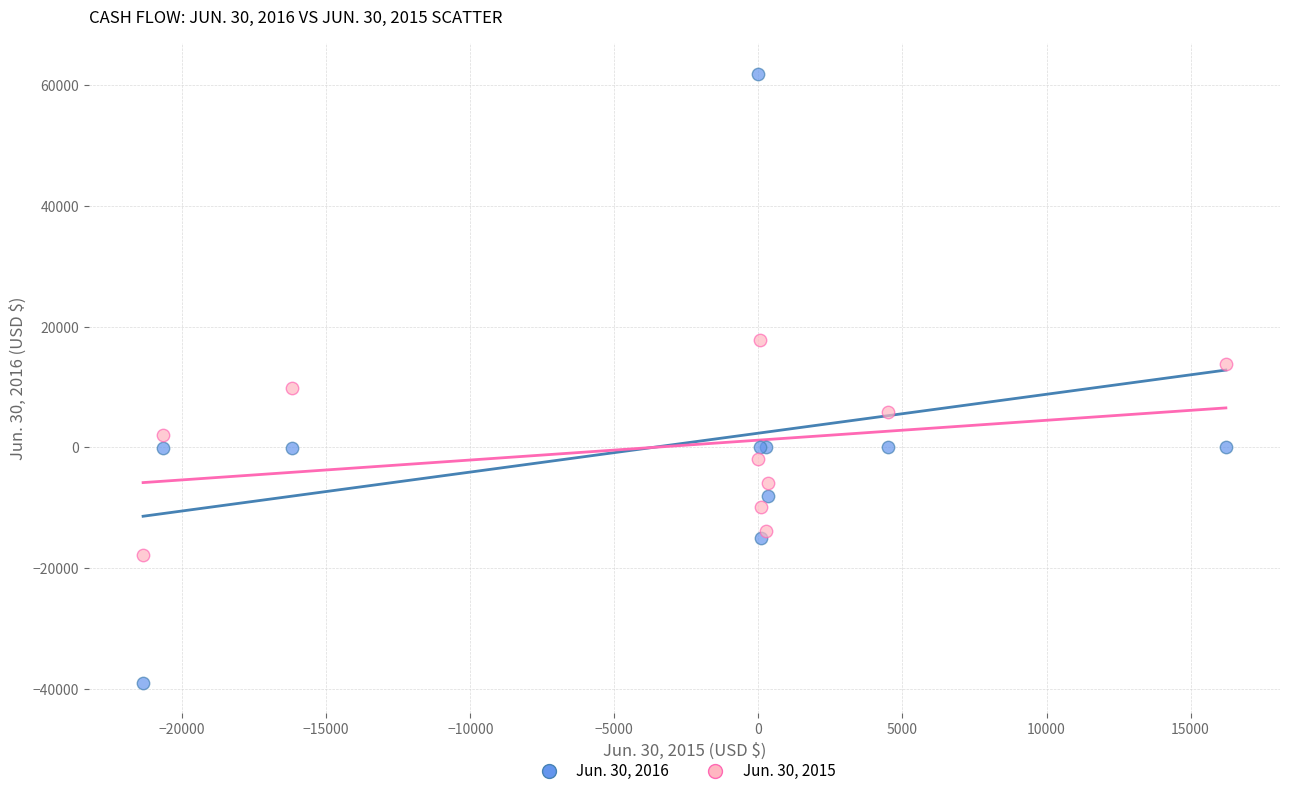

Which series has the widest spread of Y values?

Jun. 30, 2016